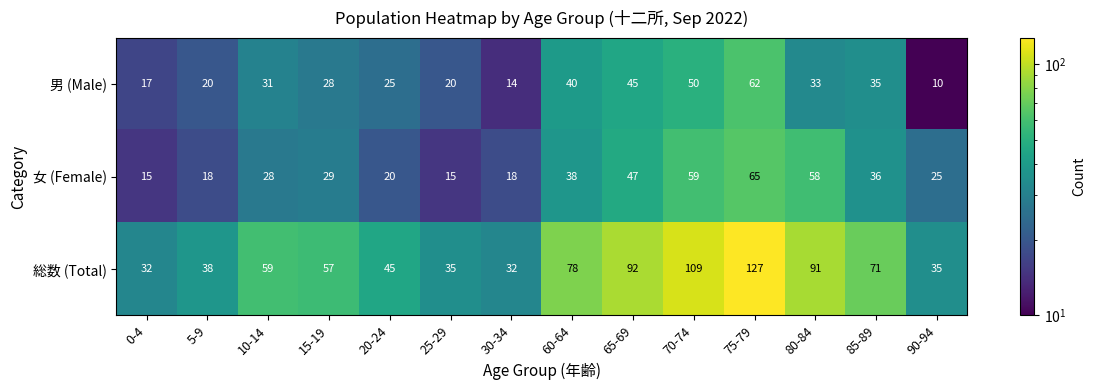

Which series has the largest total across all categories?

総数 (Total)